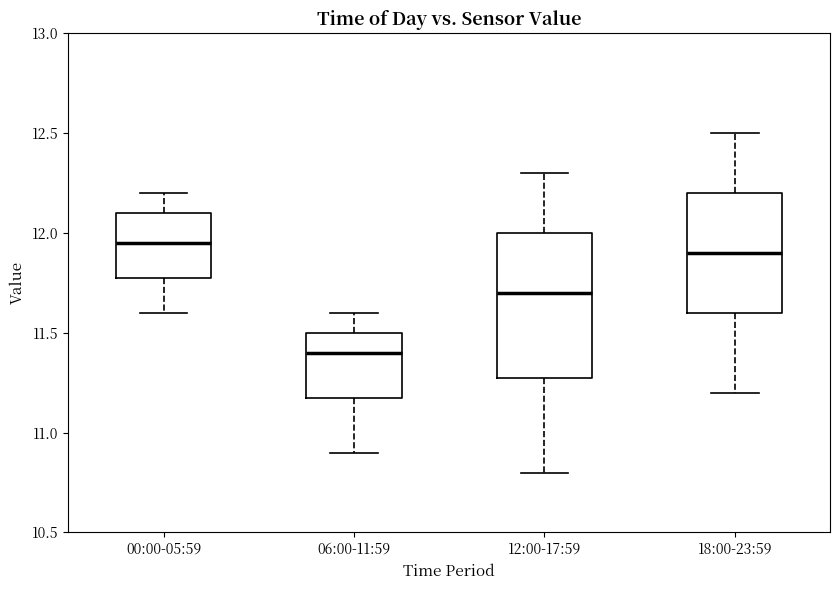

Comparing the boxes themselves (not the whiskers), which one is the tallest?

12:00-17:59